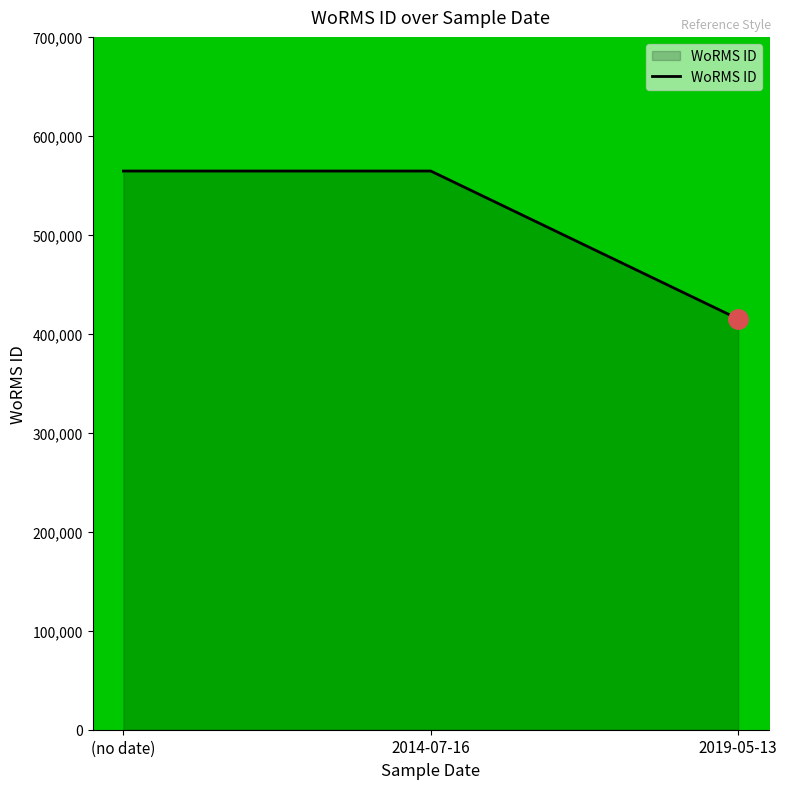

What is the average value?

514683